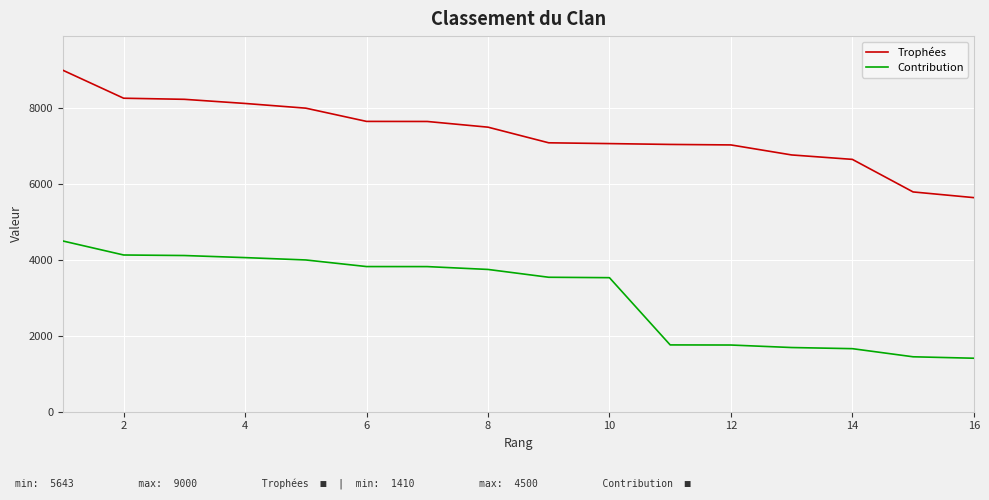

Which series has the largest range (max minus min)?

Trophées